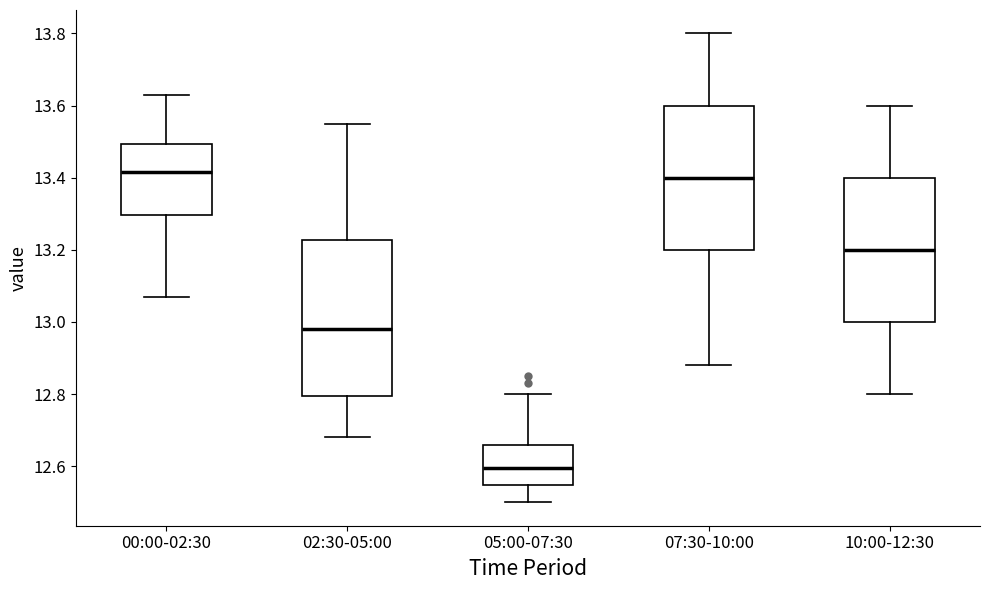

Which box's median line is the lowest?

05:00-07:30